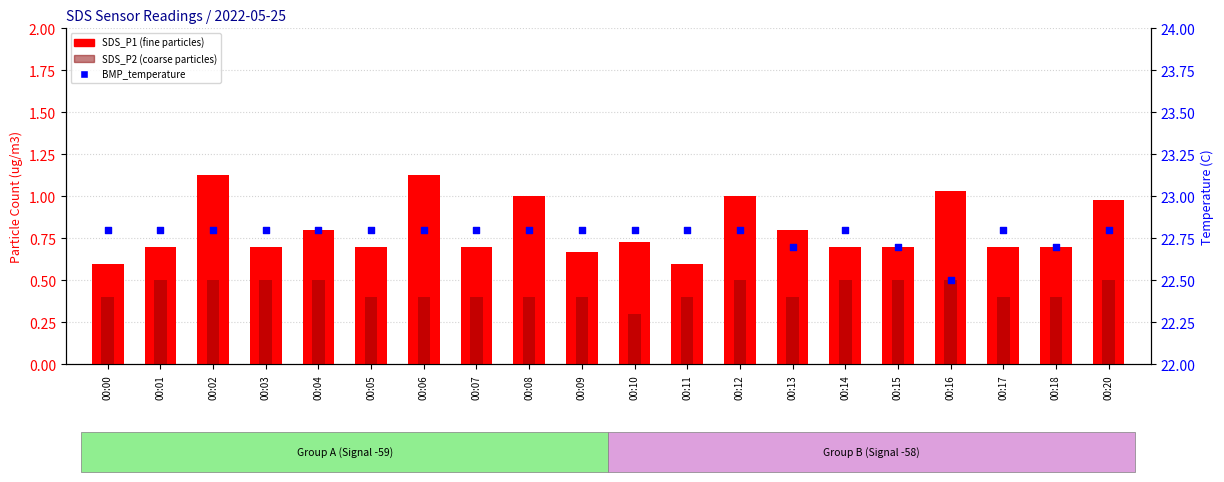

Which series reaches the maximum Y coordinate?

BMP_temperature